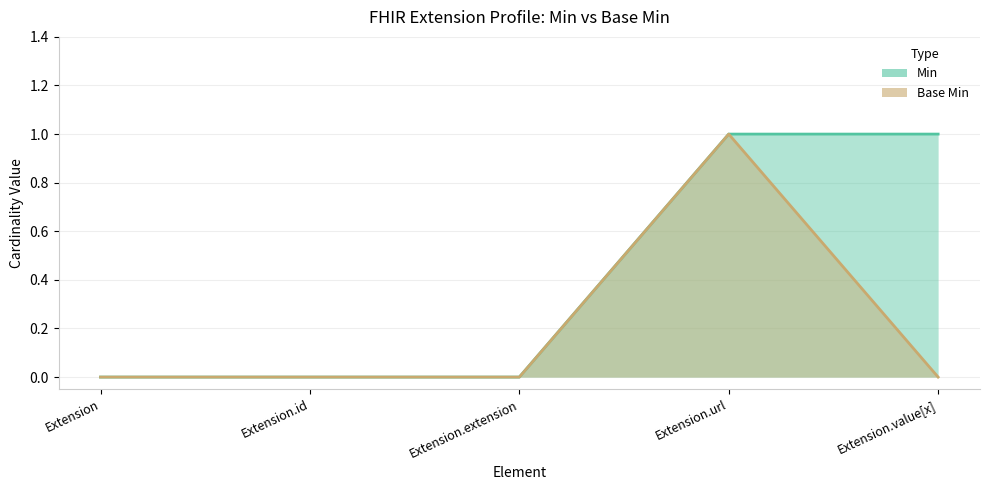

Is the value of Min at Extension greater than the value of Base Min at Extension.value[x]?

No